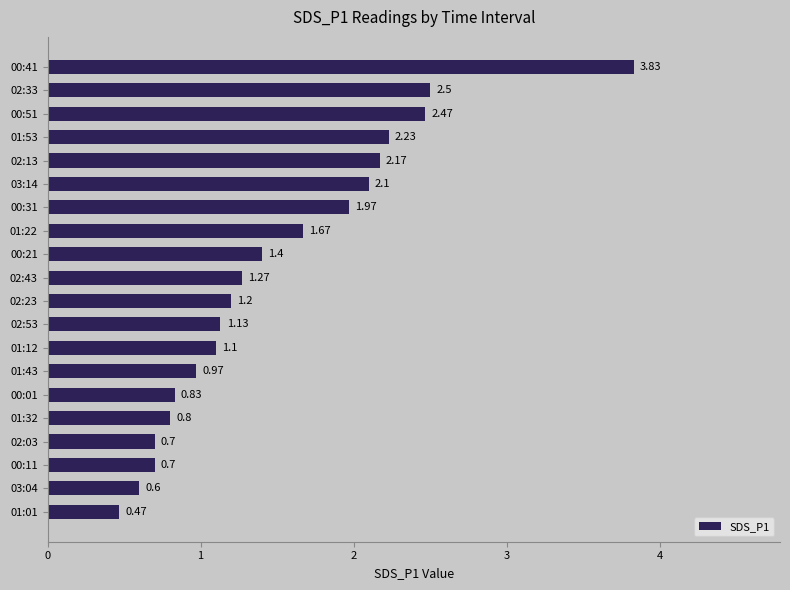

Between 01:22 and 00:51, which is larger?

00:51